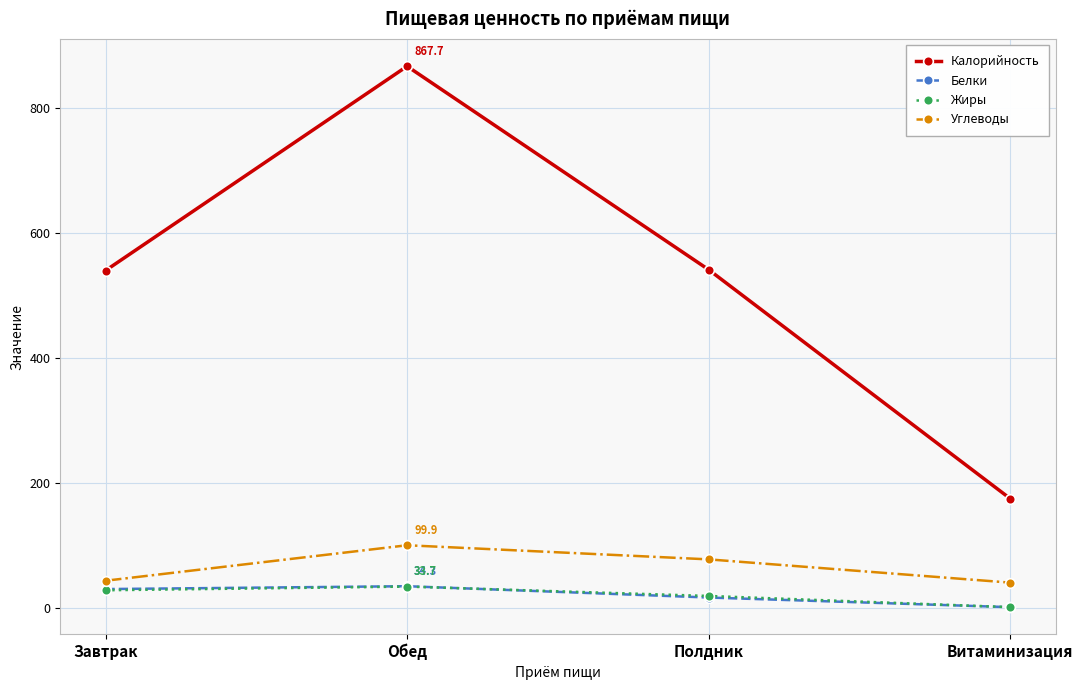

How many series are shown in this chart?

4